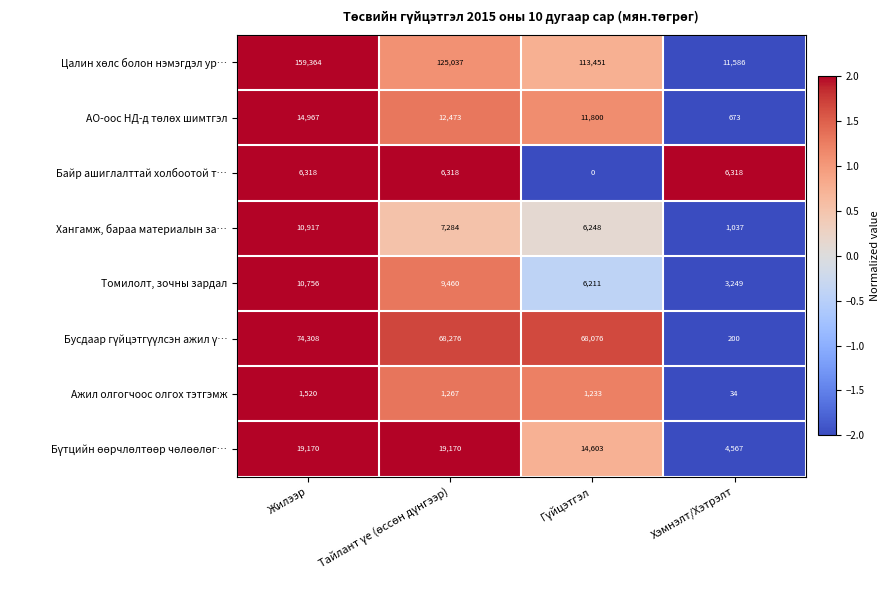

What is the sum of all Хангамж, бараа материалын за… values?

25486